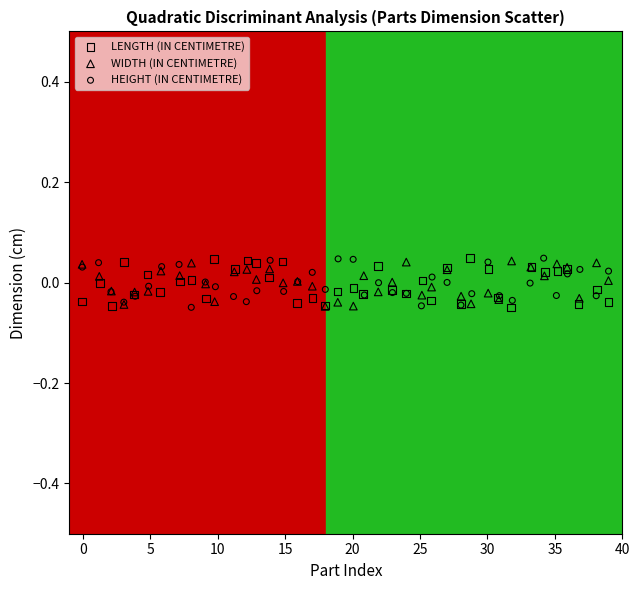

What are all the series names shown in the legend?

LENGTH (IN CENTIMETRE), WIDTH (IN CENTIMETRE), HEIGHT (IN CENTIMETRE)